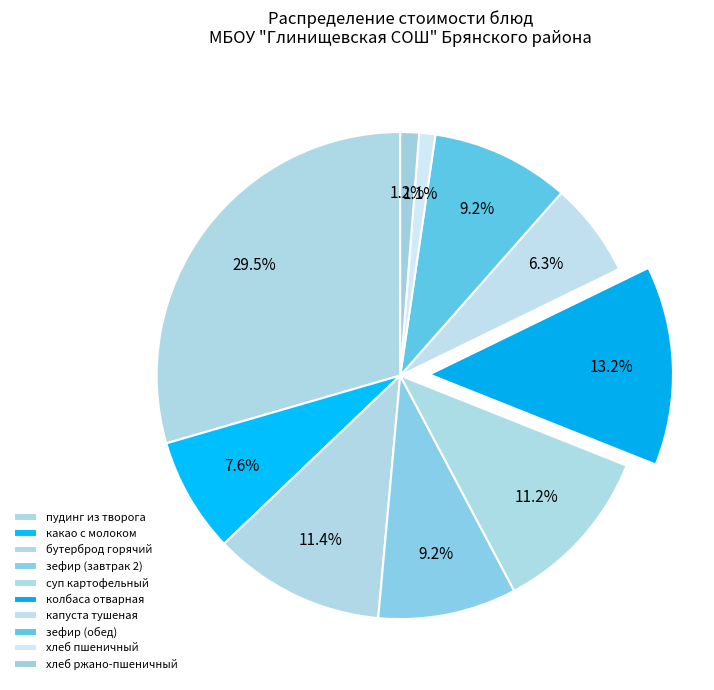

Is there any slice that represents more than half of the pie?

No